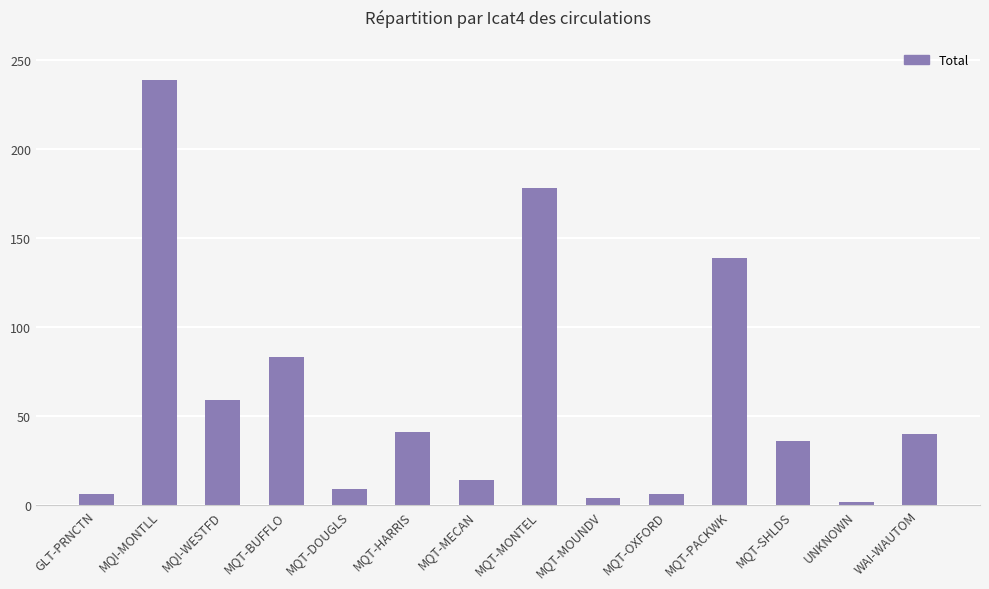

The chart shows a value of 292 at MQT-MONTEL. True or false?

False